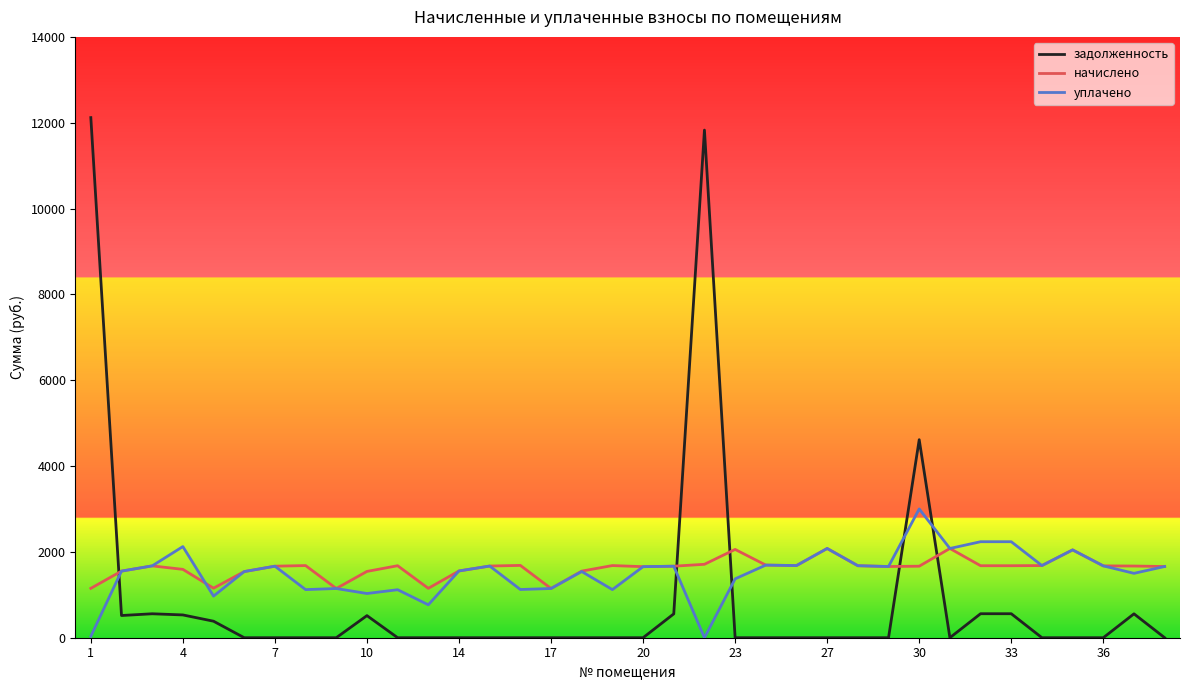

Rank the series by their maximum value, from highest to lowest.

задолженность, уплачено, начислено